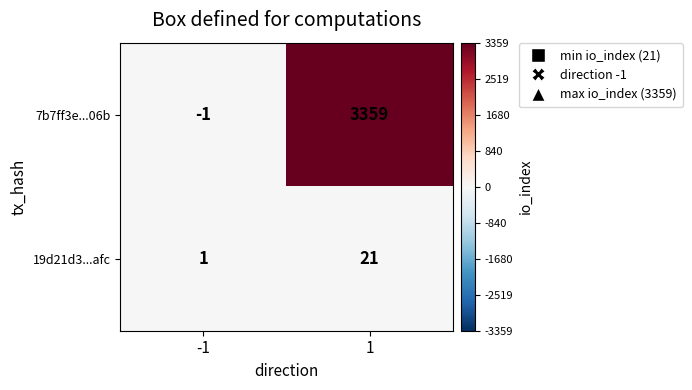

Rank the series by their average value, from highest to lowest.

7b7ff3e...06b, 19d21d3...afc